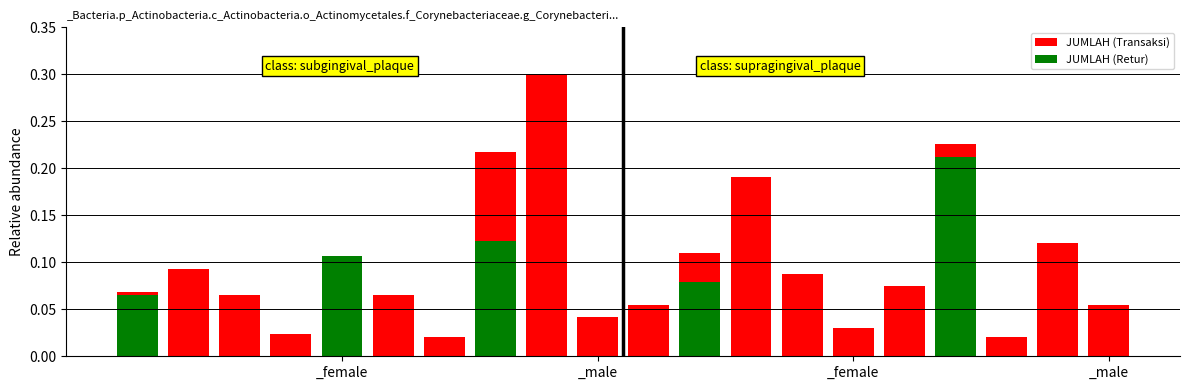

Which has a higher value, 11 or 12?

12